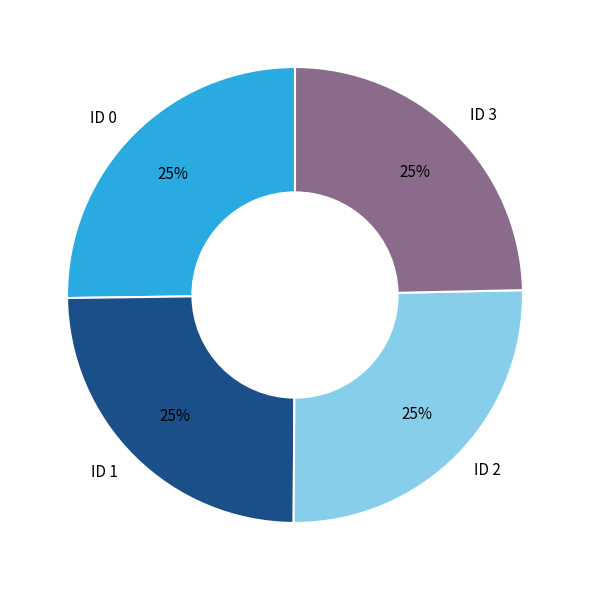

To the nearest percent, what is the combined percentage of ID 2 and ID 1?

50%